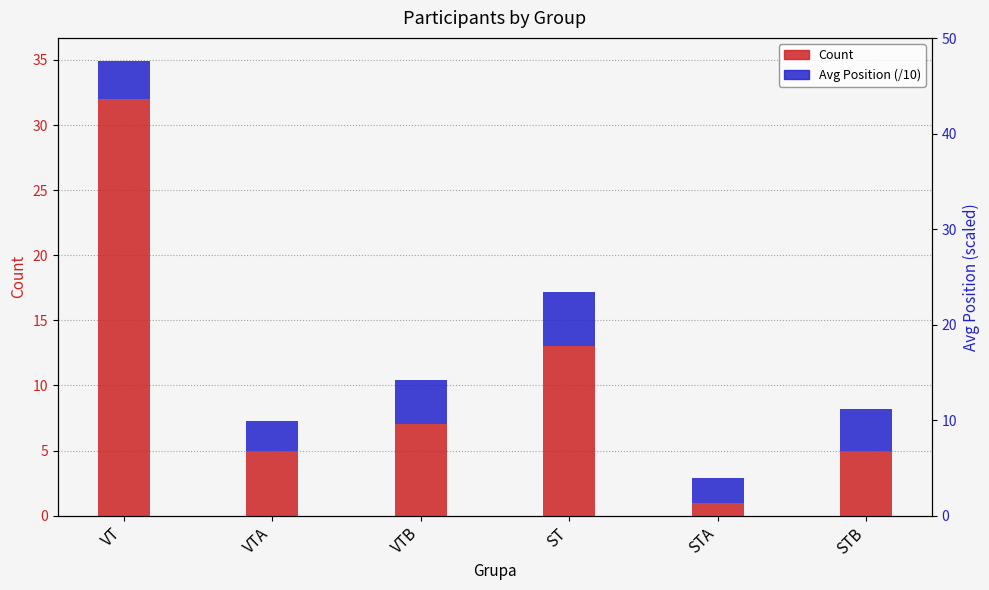

Does the chart contain any negative values?

No